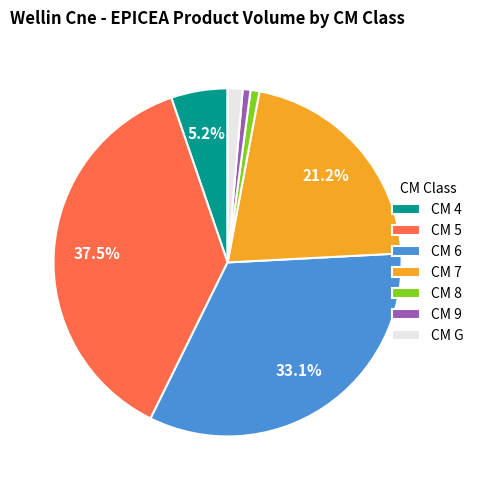

What is the largest slice in the pie chart?

CM 5